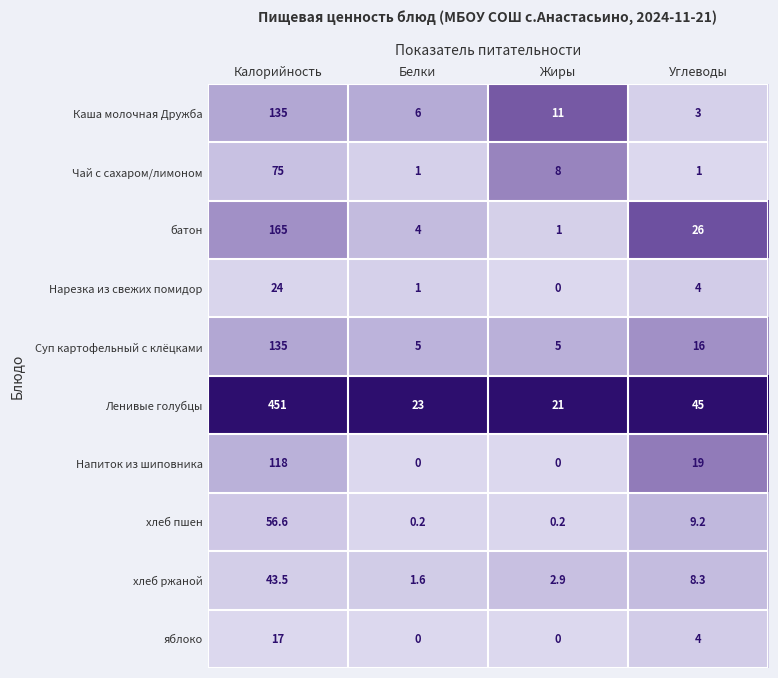

Is it true that Суп картофельный с клёцками equals 31.9 at Калорийность?

False